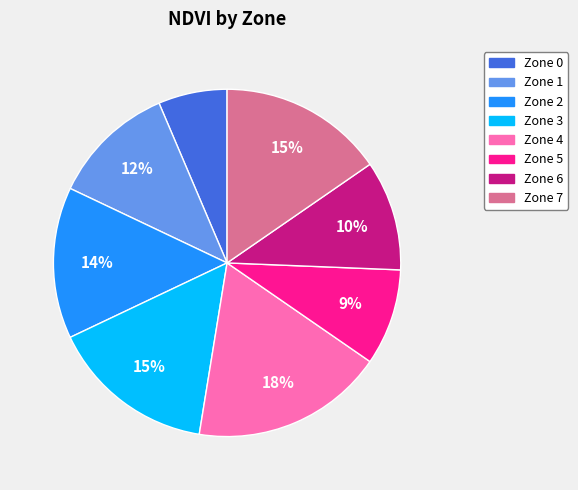

To the nearest percent, what is the difference between the largest and smallest slice percentages?

12%